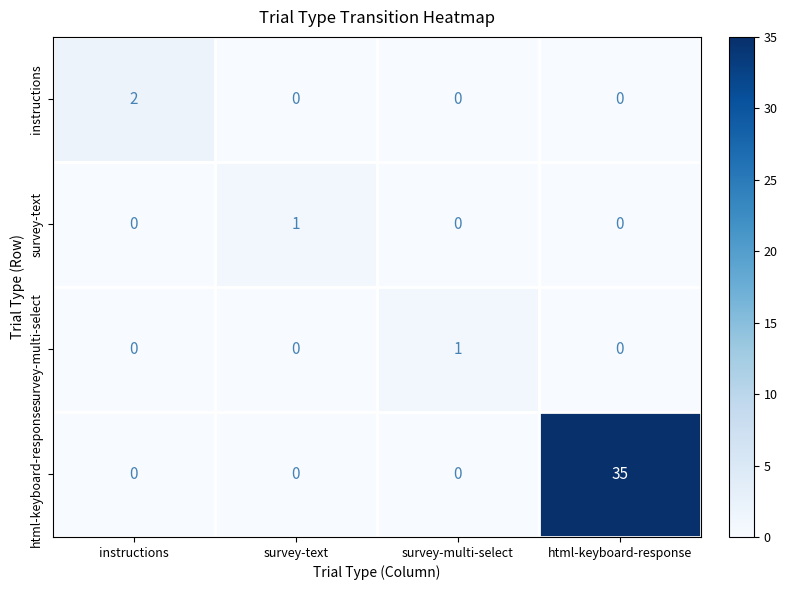

Count the number of data series in this chart.

4